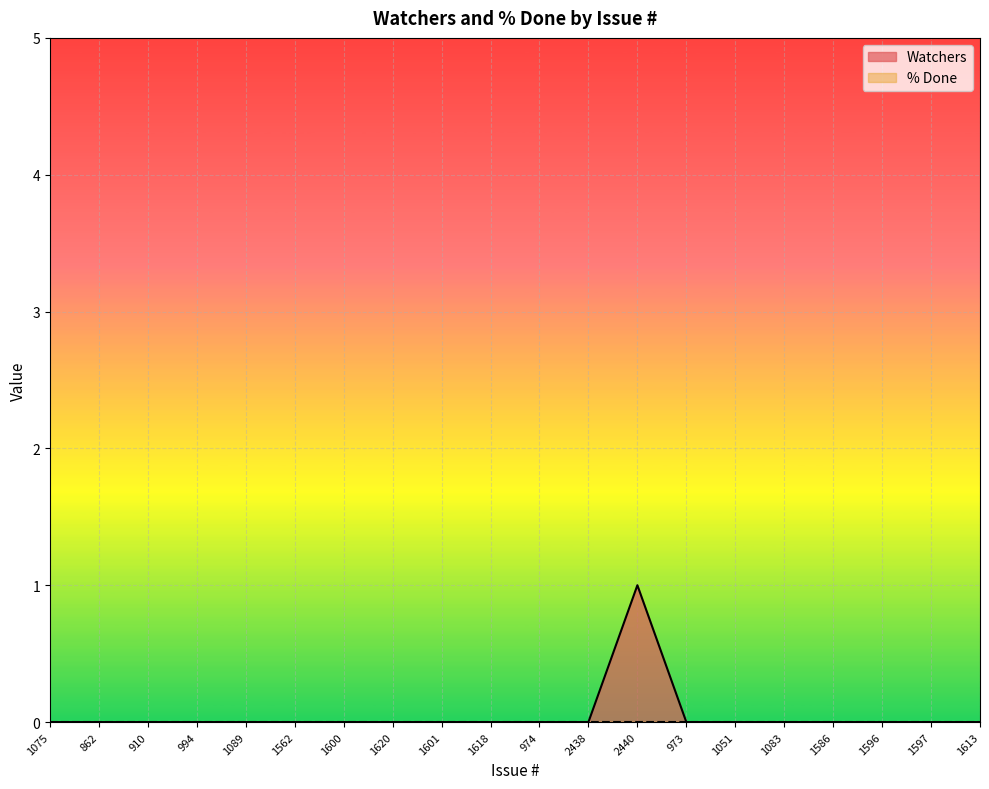

What position from the right is 994?

17